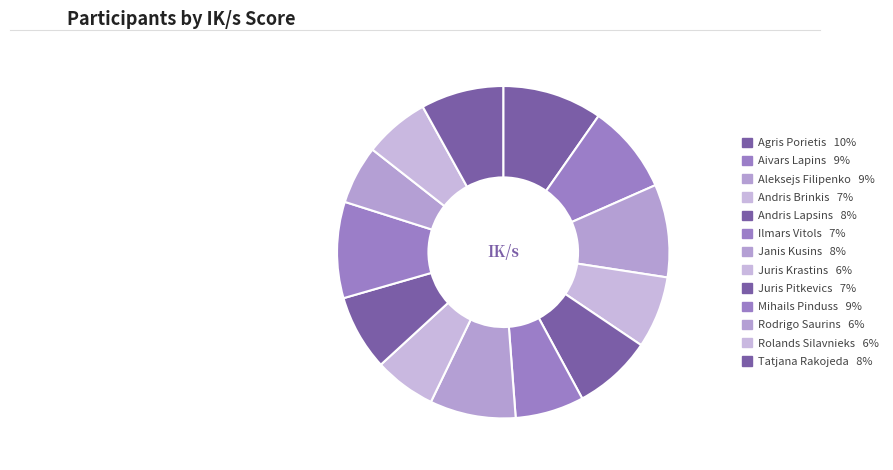

Rank the categories by value from highest to lowest.

Agris Porietis, Mihails Pinduss, Aleksejs Filipenko, Aivars Lapins, Janis Kusins, Tatjana Rakojeda, Andris Lapsins, Juris Pitkevics, Andris Brinkis, Ilmars Vitols, Rolands Silavnieks, Juris Krastins, Rodrigo Saurins